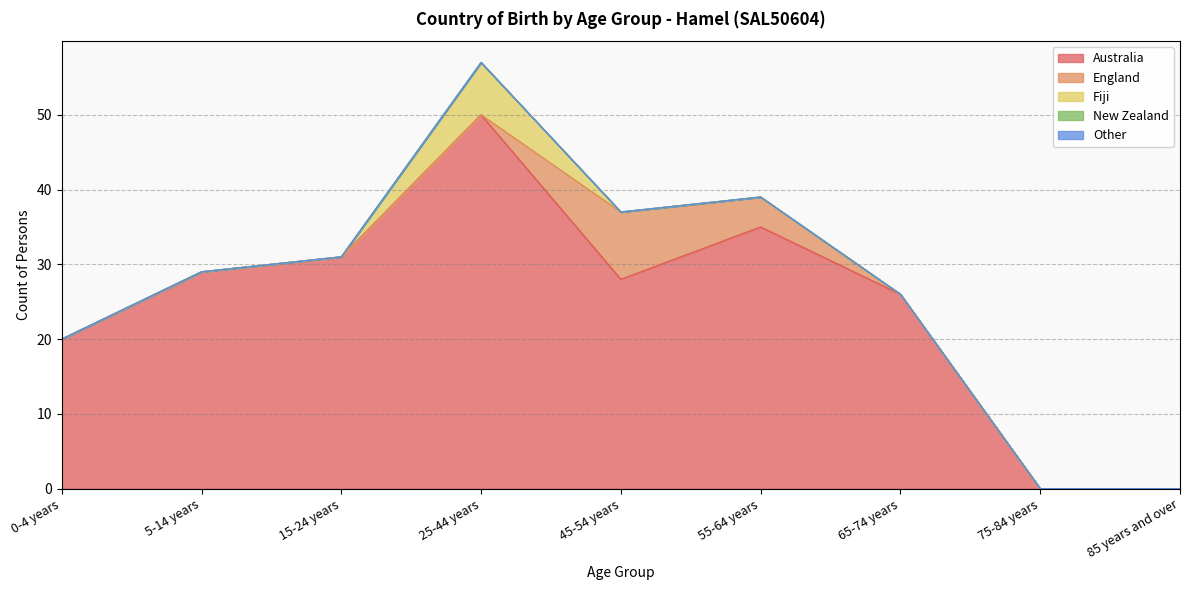

Reading left to right, extract all data points from this chart.

Australia: 0-4 years=20	5-14 years=29	15-24 years=31	25-44 years=50	45-54 years=28	55-64 years=35	65-74 years=26	75-84 years=0	85 years and over=0
England: 0-4 years=0	5-14 years=0	15-24 years=0	25-44 years=0	45-54 years=9	55-64 years=4	65-74 years=0	75-84 years=0	85 years and over=0
Fiji: 0-4 years=0	5-14 years=0	15-24 years=0	25-44 years=7	45-54 years=0	55-64 years=0	65-74 years=0	75-84 years=0	85 years and over=0
New Zealand: 0-4 years=0	5-14 years=0	15-24 years=0	25-44 years=0	45-54 years=0	55-64 years=0	65-74 years=0	75-84 years=0	85 years and over=0
Other: 0-4 years=0	5-14 years=0	15-24 years=0	25-44 years=0	45-54 years=0	55-64 years=0	65-74 years=0	75-84 years=0	85 years and over=0